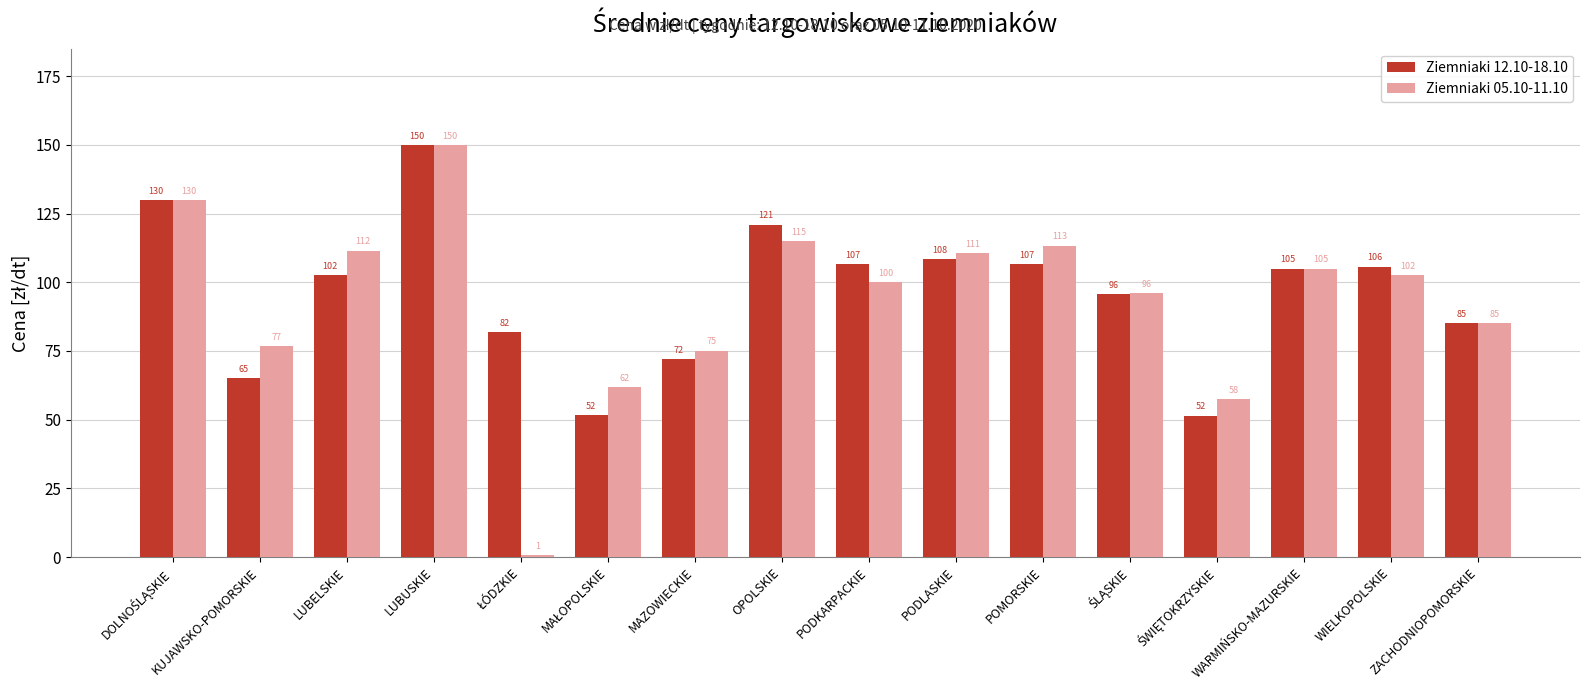

Is it true that Ziemniaki 12.10-18.10 equals 106.7 at POMORSKIE?

True